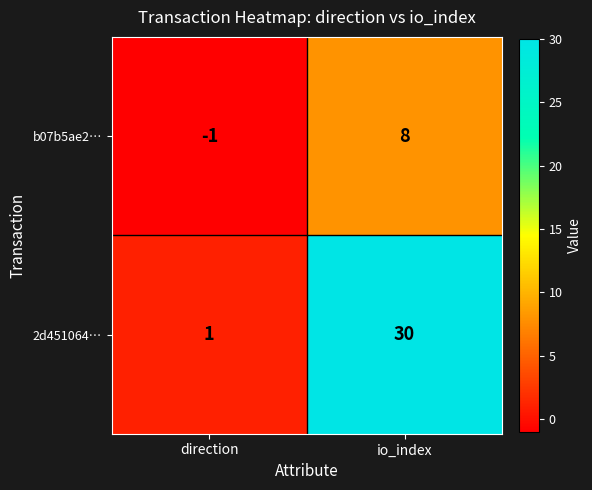

List the labels in order of b07b5ae2… value, largest first.

io_index, direction